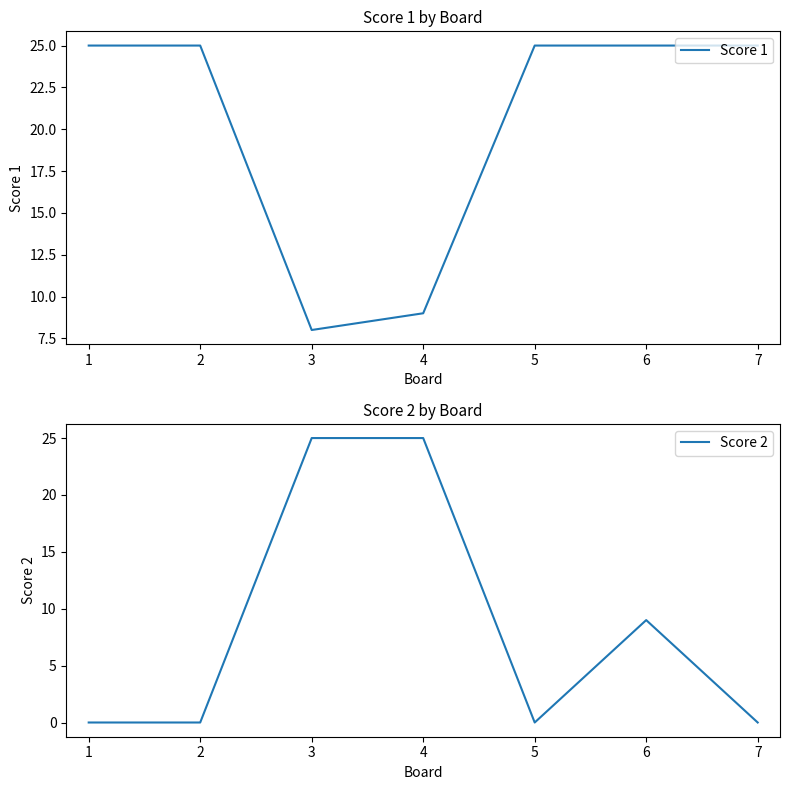

At which category does Score 1 reach its first local valley?

3